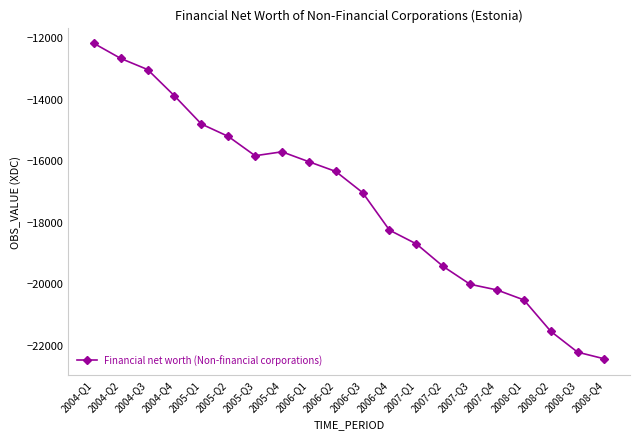

Is this an area chart (filled region under the line)?

No